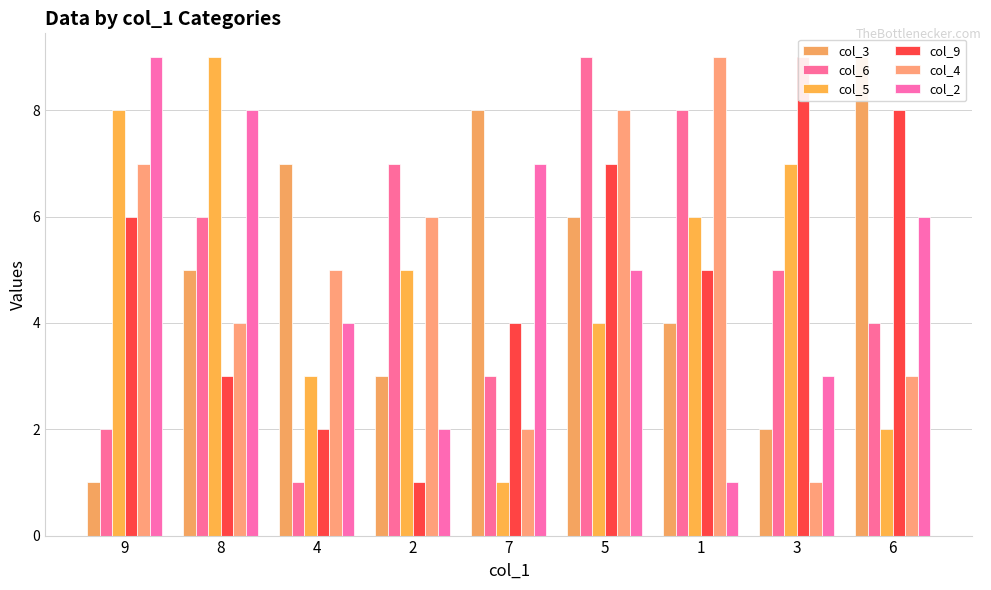

How many bars are there in total?

54